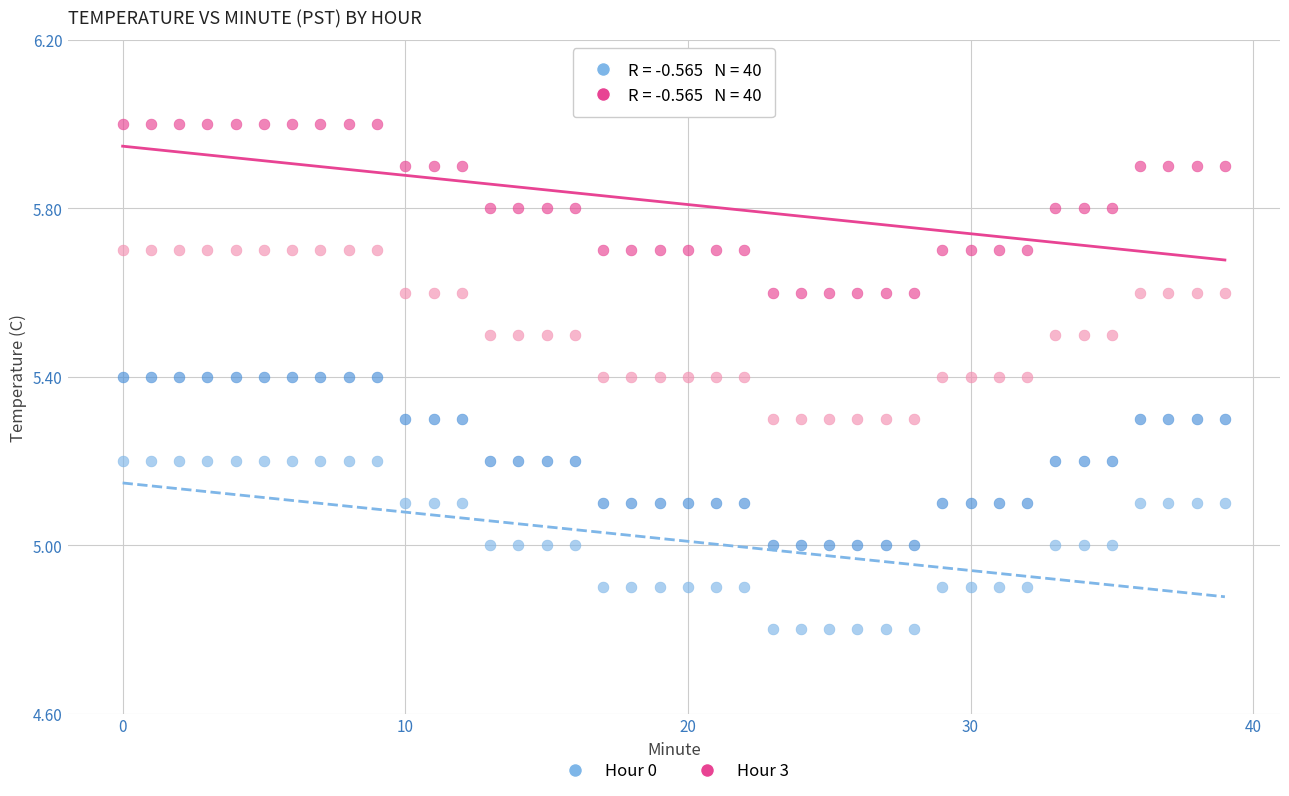

Across all data points, what is the range of Y values (max minus min)?

1.2